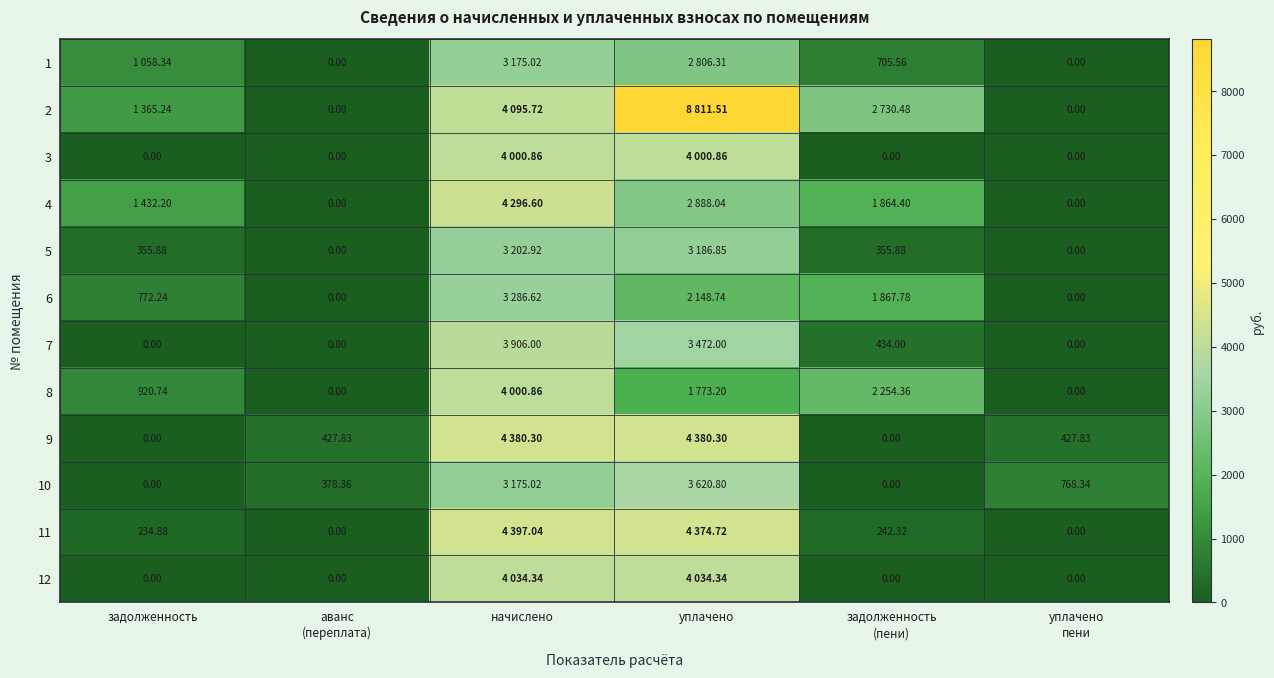

What is the sum of the 11 values at уплачено пени and уплачено?

4374.7